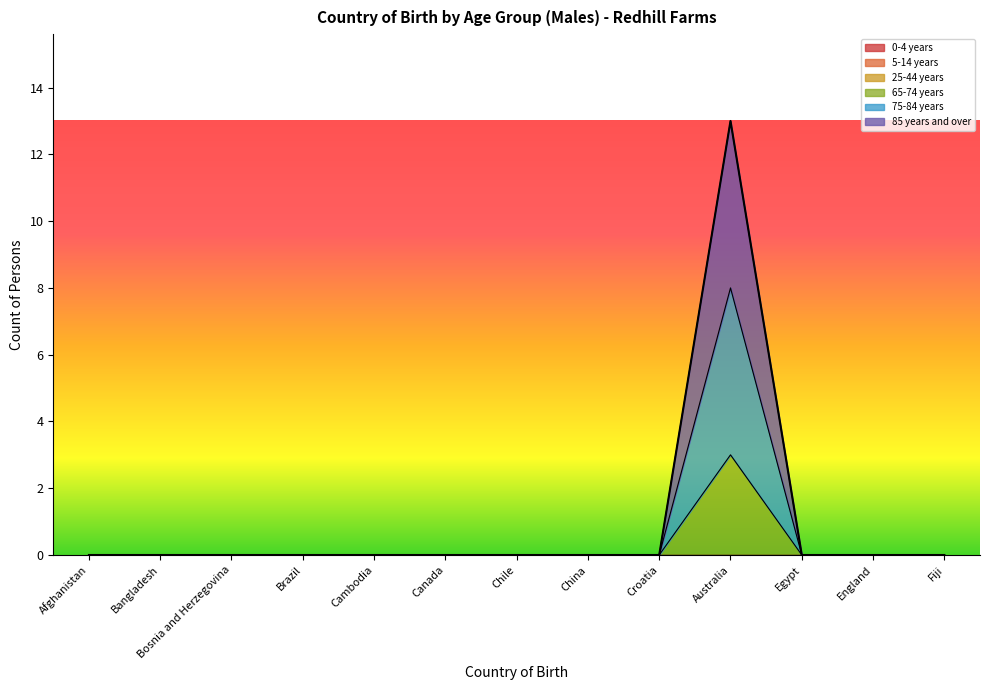

Is the value of 65-74 years at China greater than the value of 75-84 years at Egypt?

No